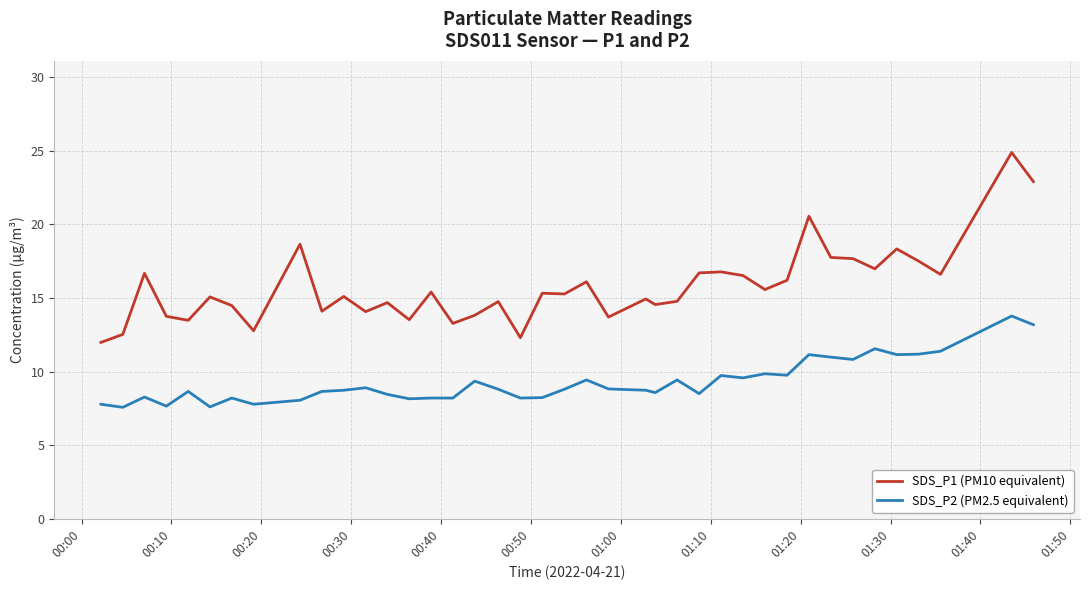

List the series in order of their peak value, lowest first.

SDS_P2 (PM2.5 equivalent), SDS_P1 (PM10 equivalent)